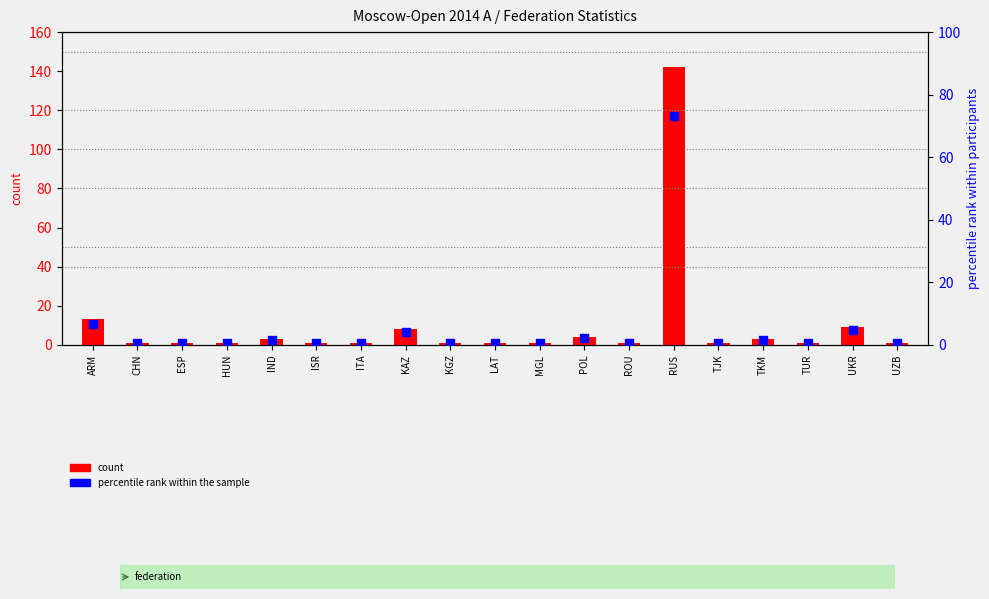

Which series has the largest total across all categories?

count